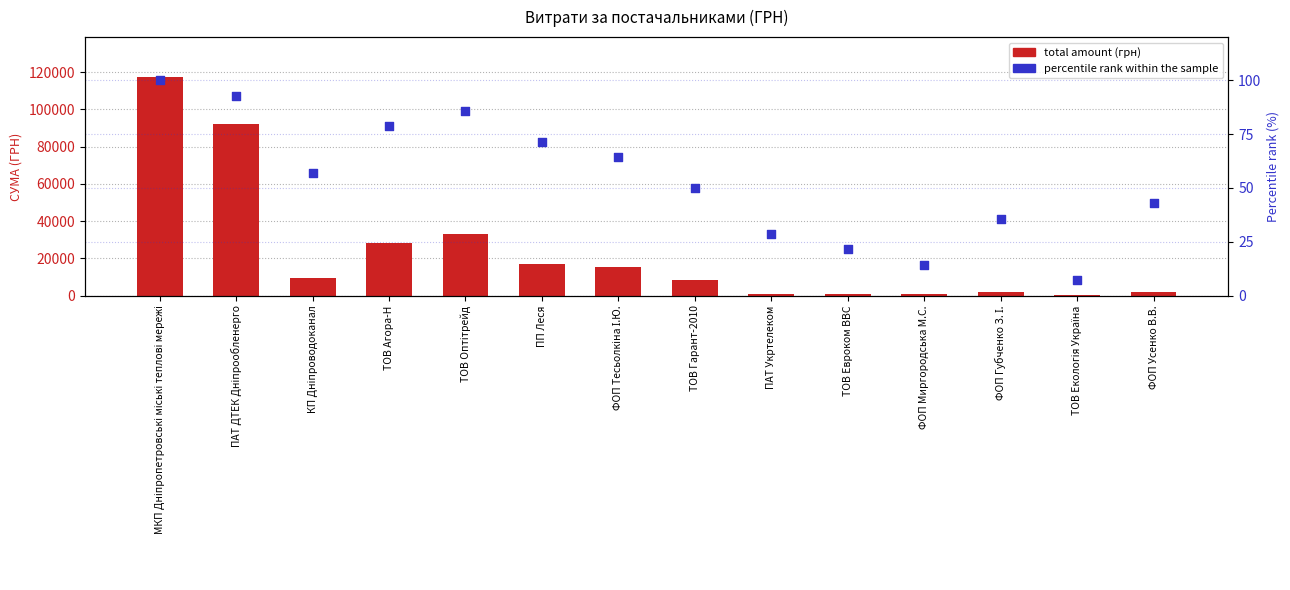

Which series contains the highest Y value?

total amount (грн)